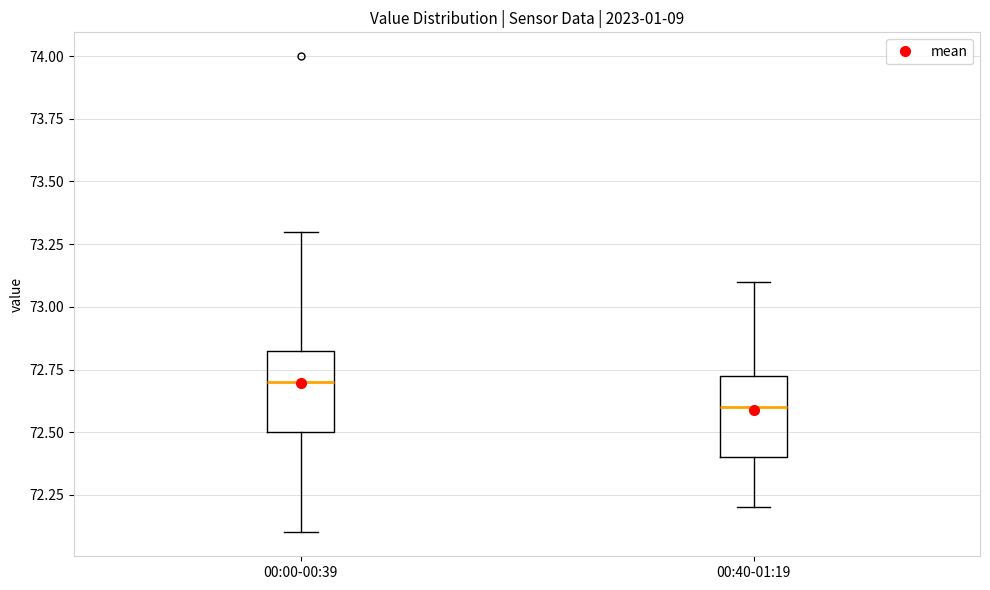

Which box's median line is the highest?

00:00-00:39